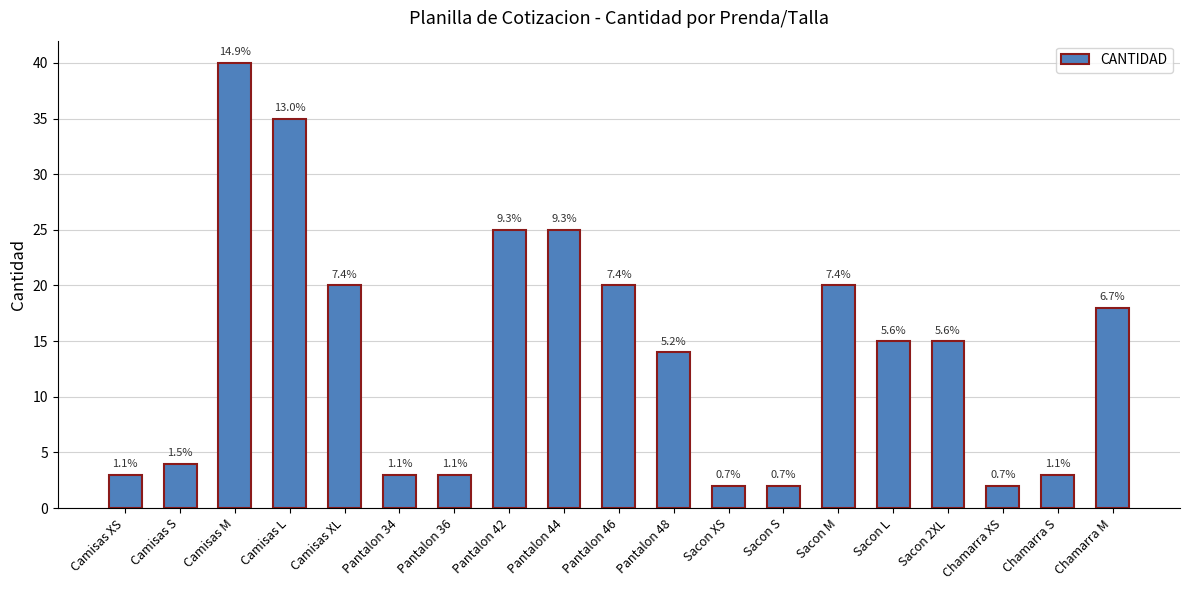

What is the greatest value displayed?

40